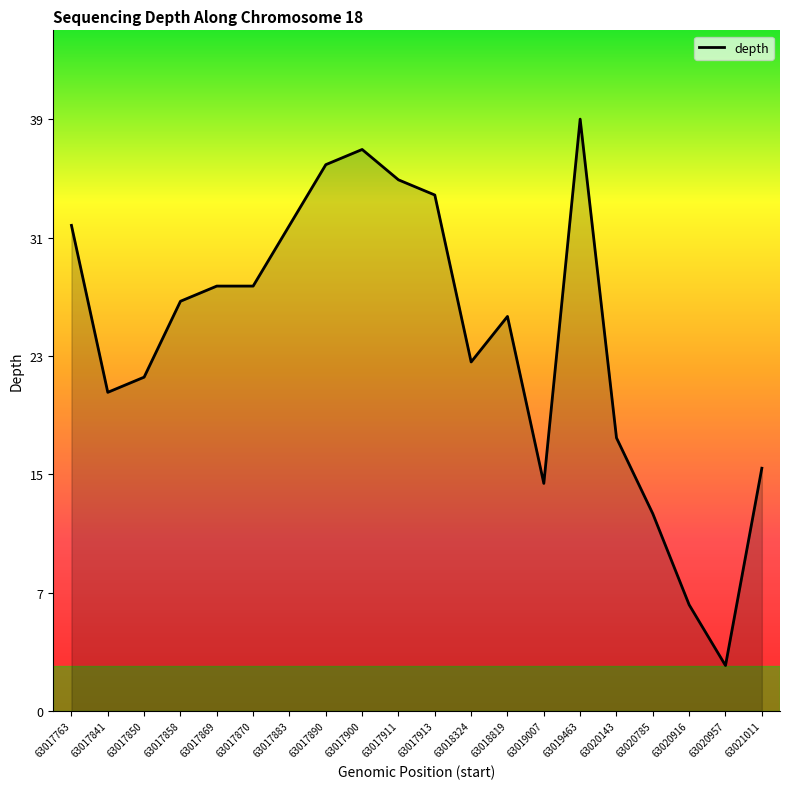

Where is the first local maximum?

63017900